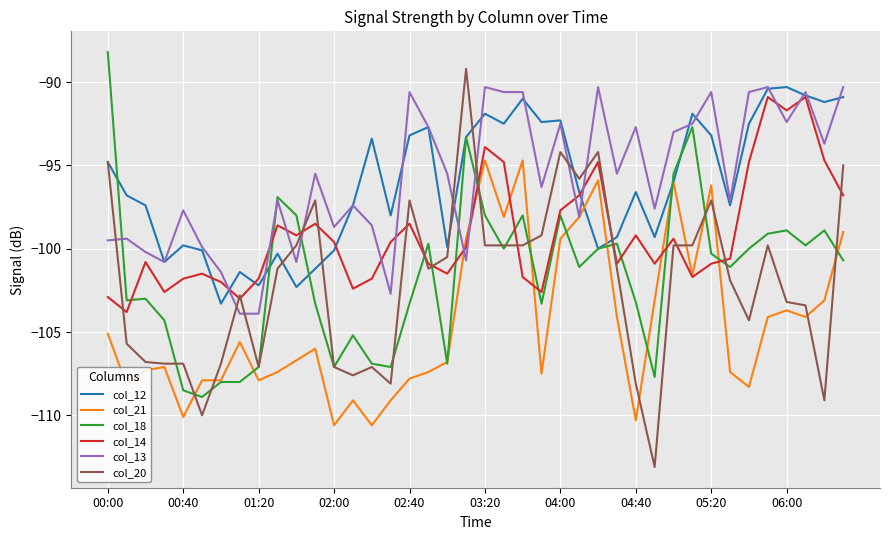

What is the minimum value shown in the chart?

-113.1